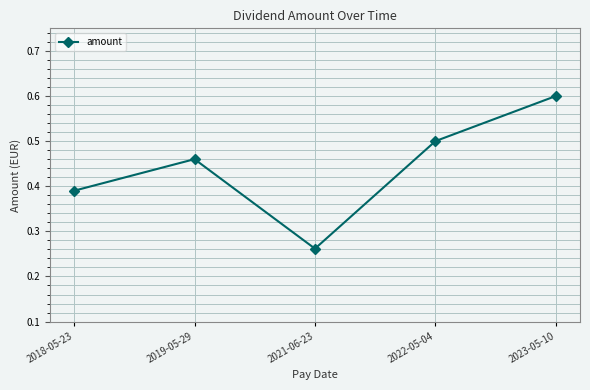

Which category has the highest value across all series?

2023-05-10